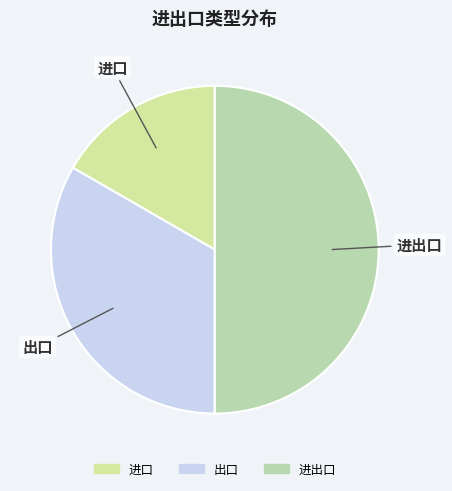

Is 进口 the majority of the pie?

No